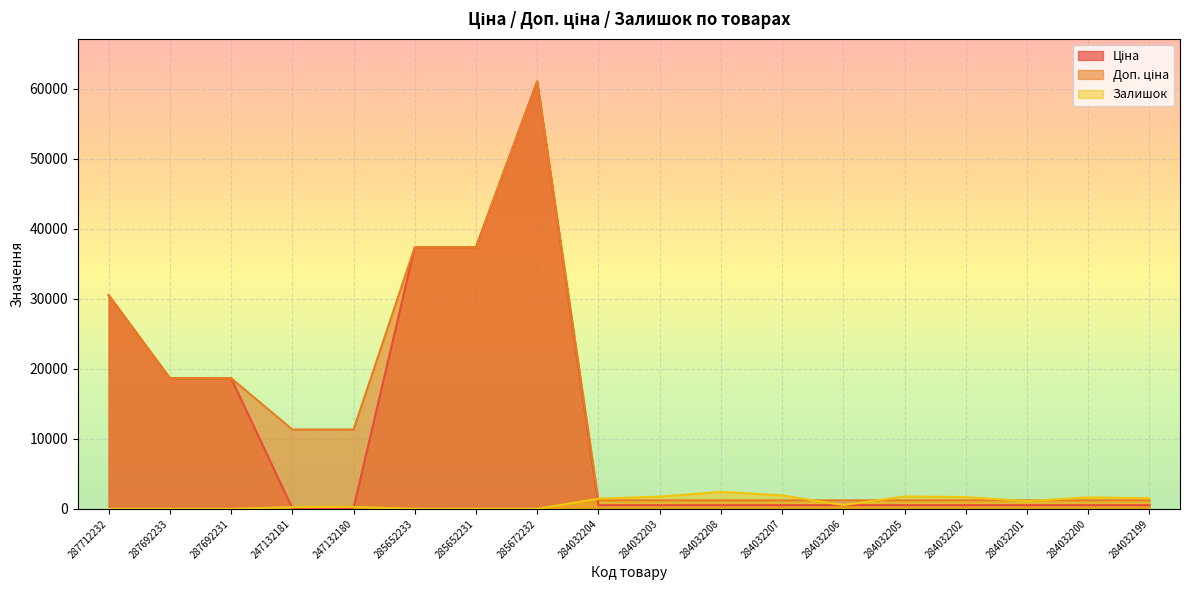

Reading right to left, what are all the values shown in this chart?

Ціна: 284032199=535.4	284032200=535.4	284032201=535.4	284032202=535.4	284032205=535.4	284032206=535.4	284032207=535.4	284032208=535.4	284032203=535.4	284032204=535.4	285672232=61024.7	285652231=37343.0	285652233=37343.0	247132180=113.3	247132181=113.3	287692231=18671.5	287692233=18671.5	287712232=30512.3
Доп. ціна: 284032199=1227.2	284032200=1227.2	284032201=1227.2	284032202=1227.2	284032205=1227.2	284032206=1227.2	284032207=1227.2	284032208=1227.2	284032203=1227.2	284032204=1227.2	285672232=61024.7	285652231=37343.0	285652233=37343.0	247132180=11334.0	247132181=11334.0	287692231=18671.5	287692233=18671.5	287712232=30512.3
Залишок: 284032199=1525.0	284032200=1646.0	284032201=1111.0	284032202=1687.0	284032205=1775.0	284032206=541.0	284032207=1936.0	284032208=2433.0	284032203=1756.0	284032204=1460.0	285672232=15.0	285652231=22.0	285652233=12.0	247132180=290.0	247132181=260.0	287692231=0.0	287692233=0.0	287712232=0.0